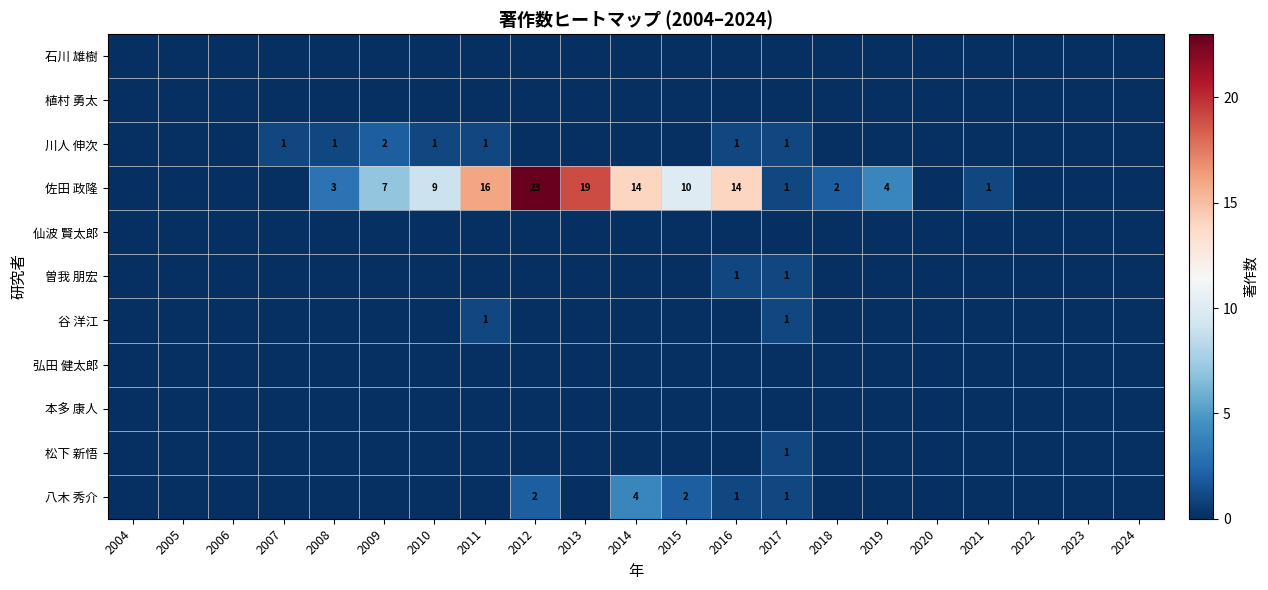

The 佐田 政隆 series shows 23 at 2012. True or false?

True